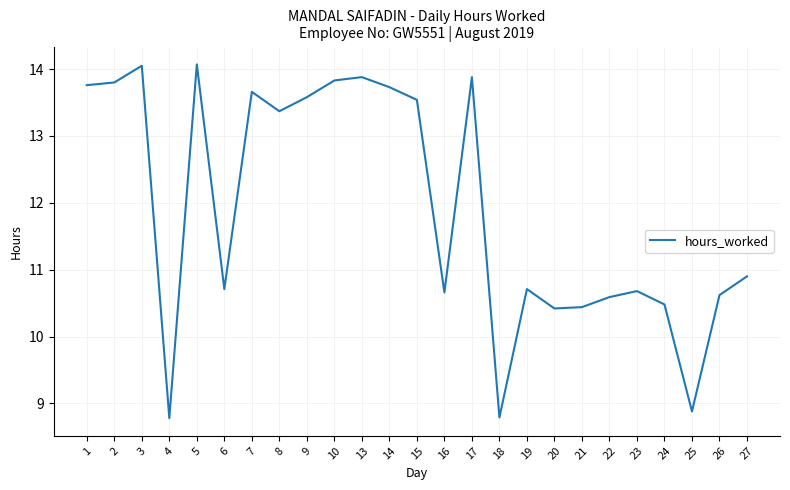

What is the maximum value shown in the chart?

14.1